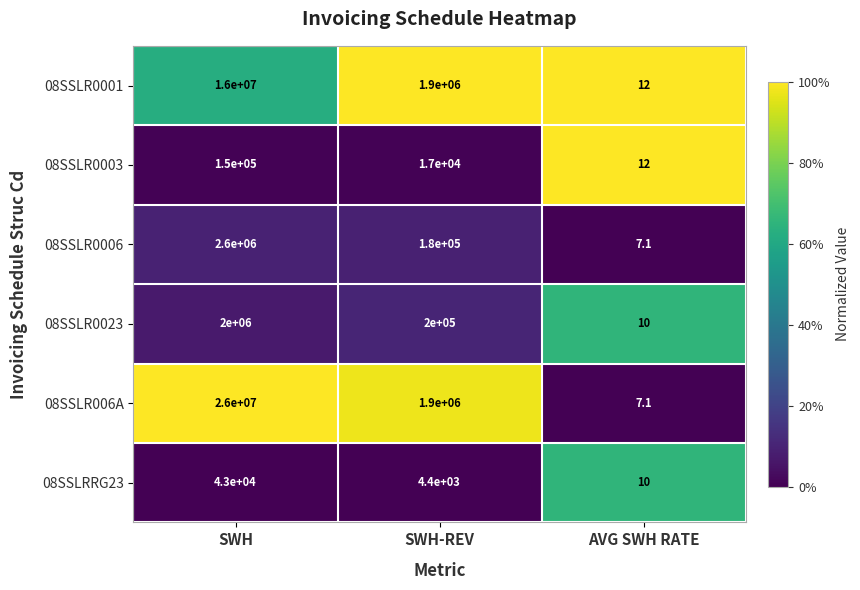

Reading right to left, what are all the values shown in this chart?

08SSLR0001: AVG SWH RATE=12.0	SWH-REV=1900000.0	SWH=16000000.0
08SSLR0003: AVG SWH RATE=12.0	SWH-REV=17000.0	SWH=150000.0
08SSLR0006: AVG SWH RATE=7.1	SWH-REV=180000.0	SWH=2600000.0
08SSLR0023: AVG SWH RATE=10.0	SWH-REV=200000.0	SWH=2000000.0
08SSLR006A: AVG SWH RATE=7.1	SWH-REV=1900000.0	SWH=26000000.0
08SSLRRG23: AVG SWH RATE=10.0	SWH-REV=4400.0	SWH=43000.0